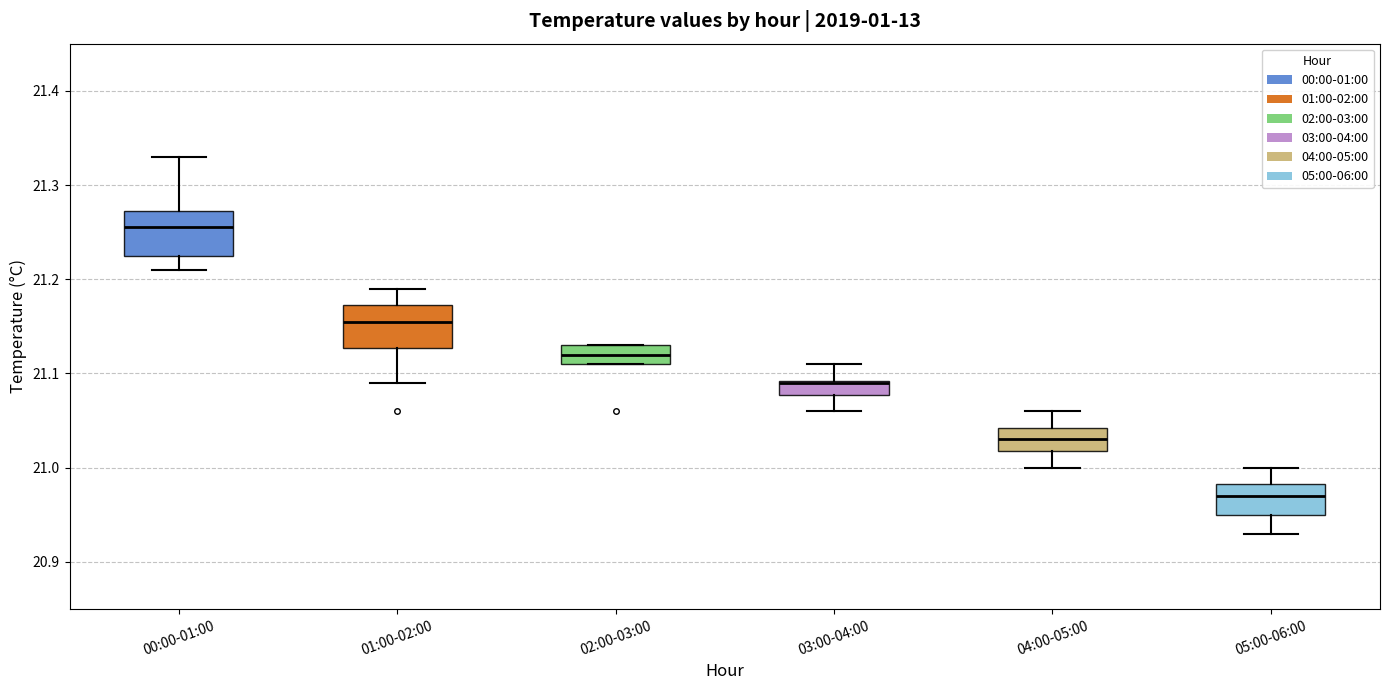

Where is the upper edge of the box for 04:00-05:00 on the y-axis? The values are not printed on the chart, so give them approximately, as read against the axis.

21.04